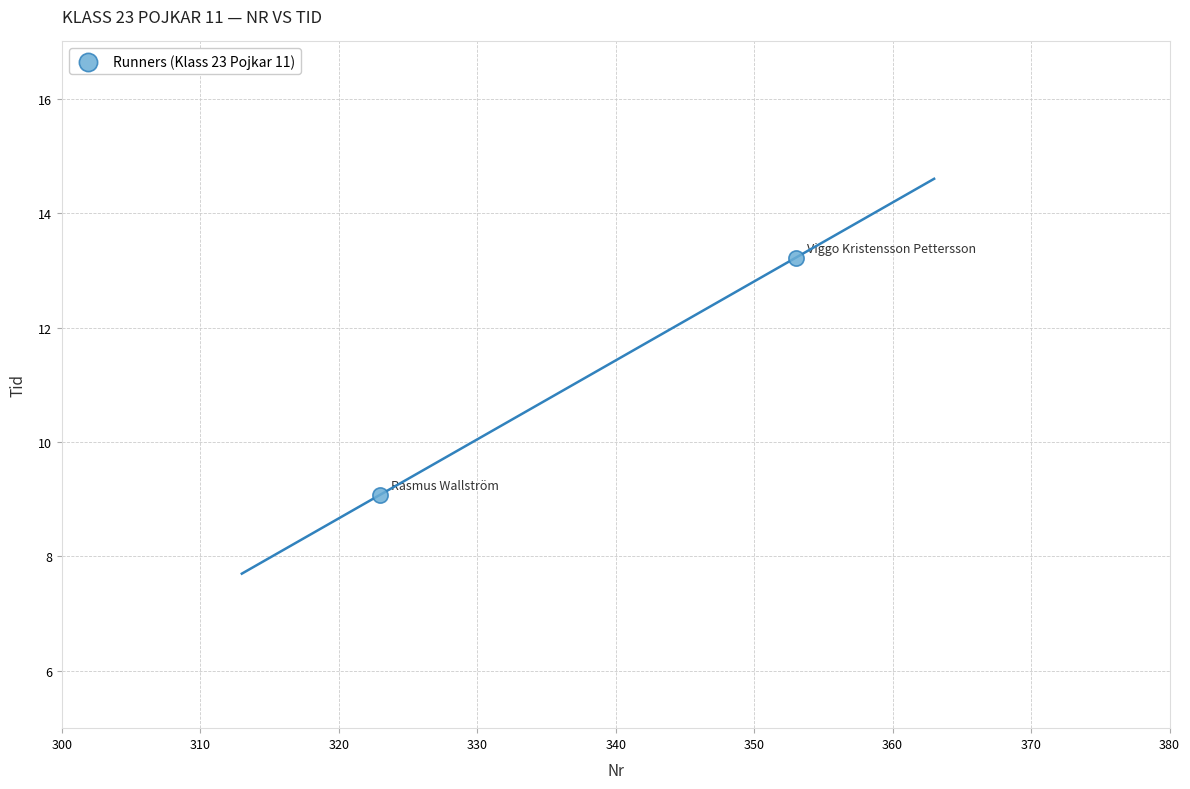

What is the average X value?

338.0